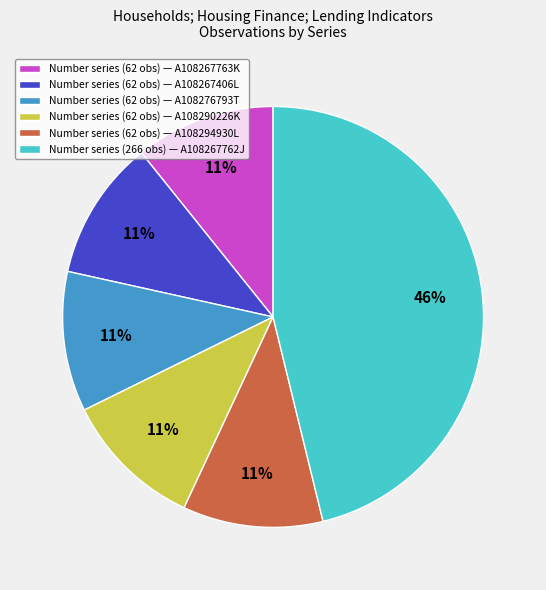

Approximately how many times larger is the value at Number series (62 obs) — A108267763K compared to Number series (62 obs) — A108290226K?

1.0